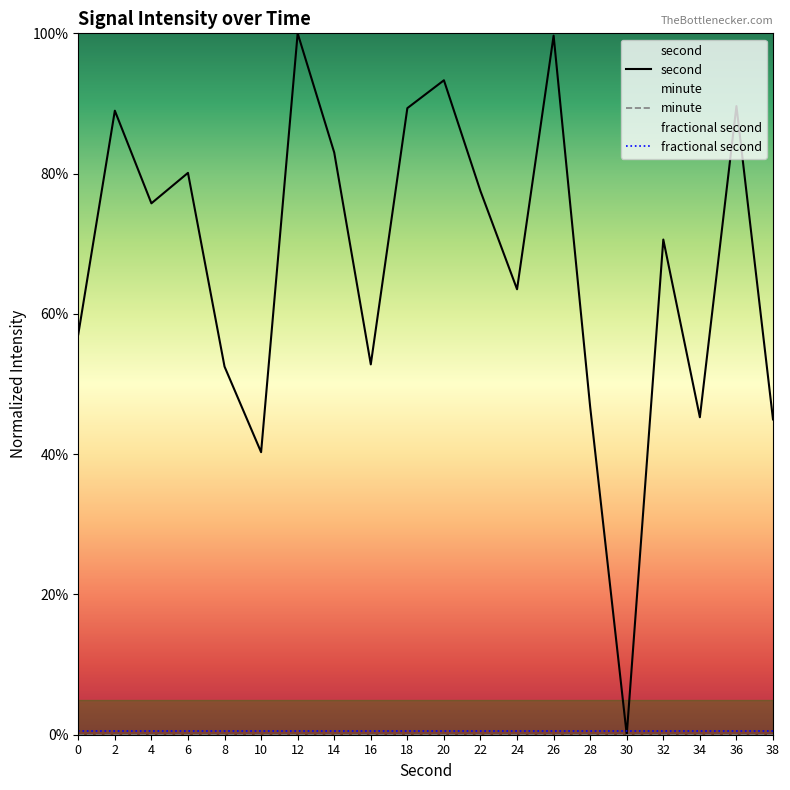

Count the number of data series in this chart.

3